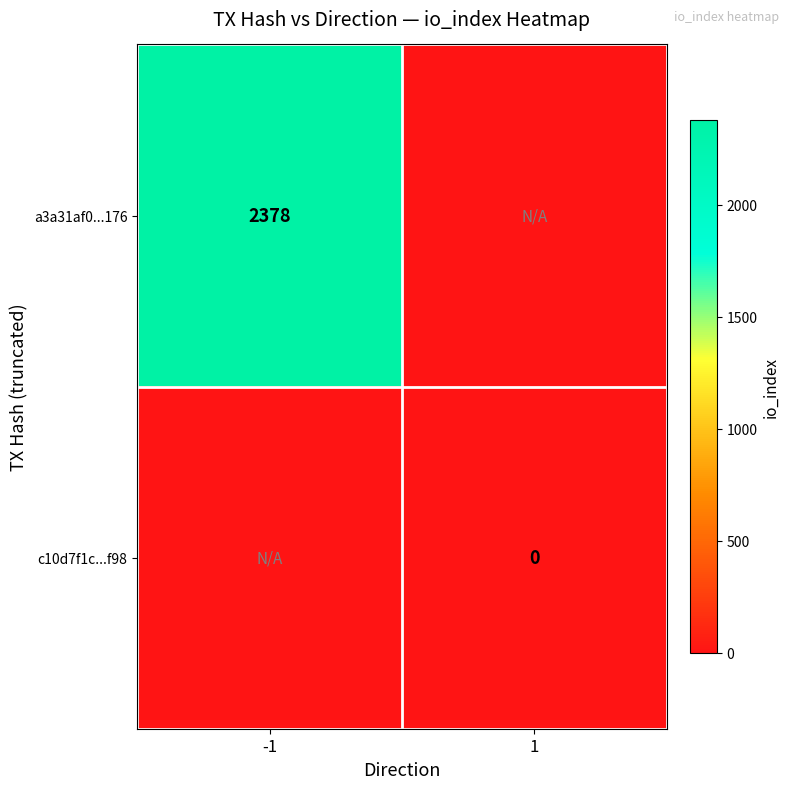

Is it true that a3a31af0...176 equals 3366 at -1?

False